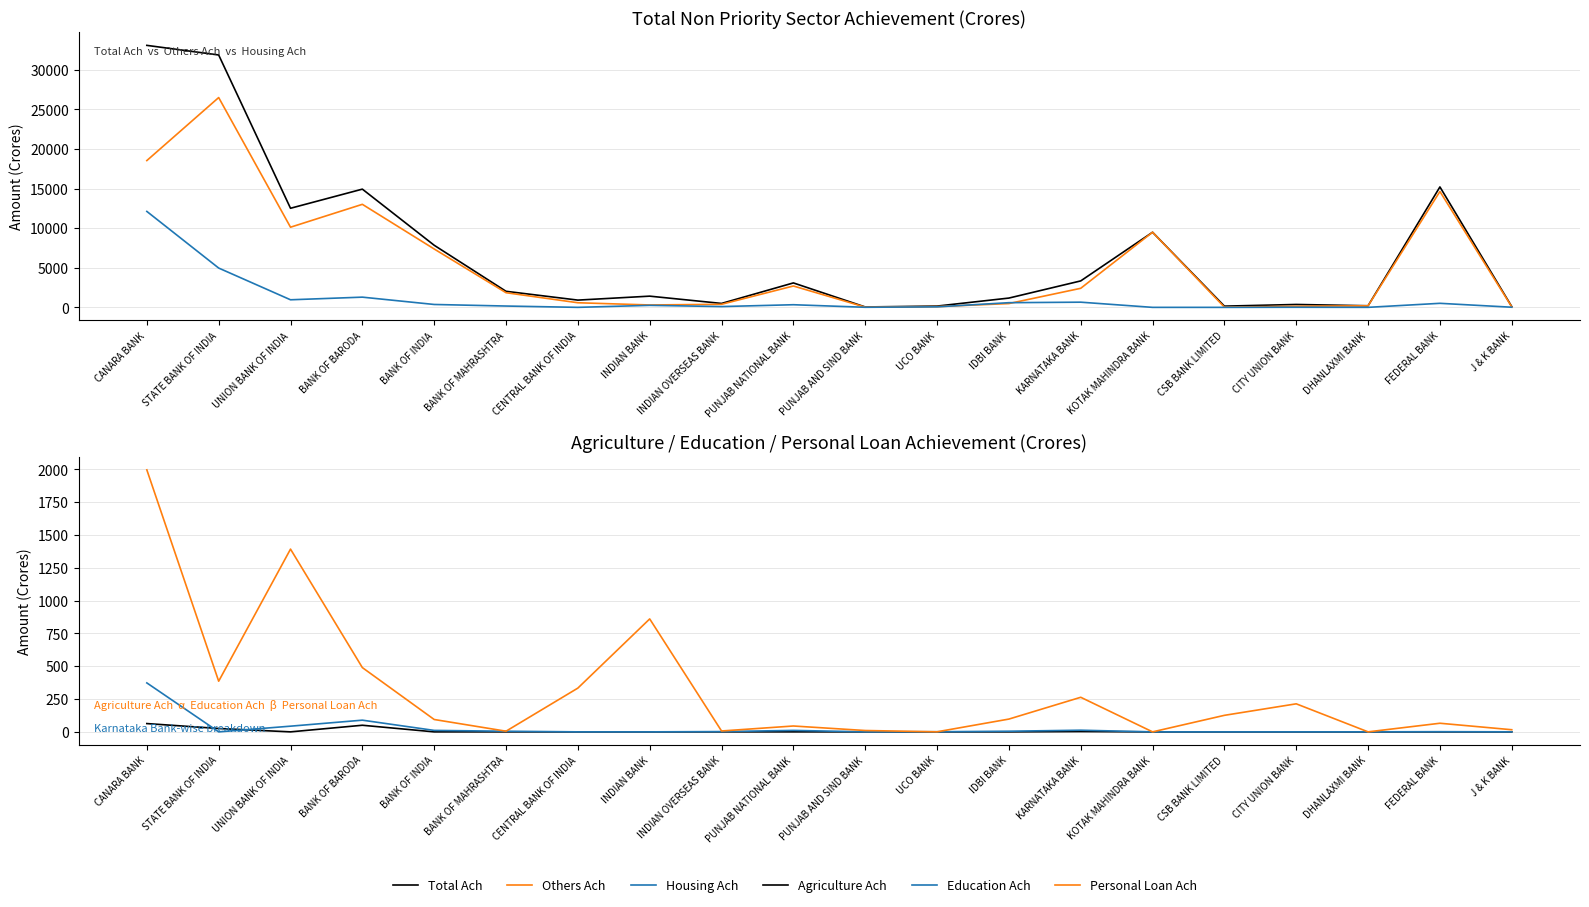

Which label corresponds to the largest value in the chart?

CANARA BANK